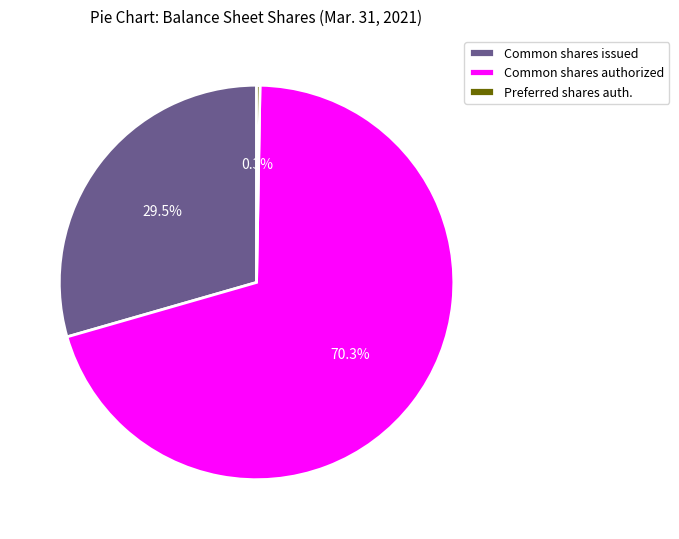

Count the number of slices in the pie.

3